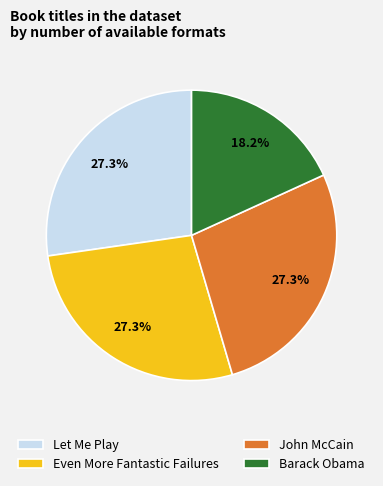

To the nearest percent, what is the difference between the largest and smallest slice percentages?

9%